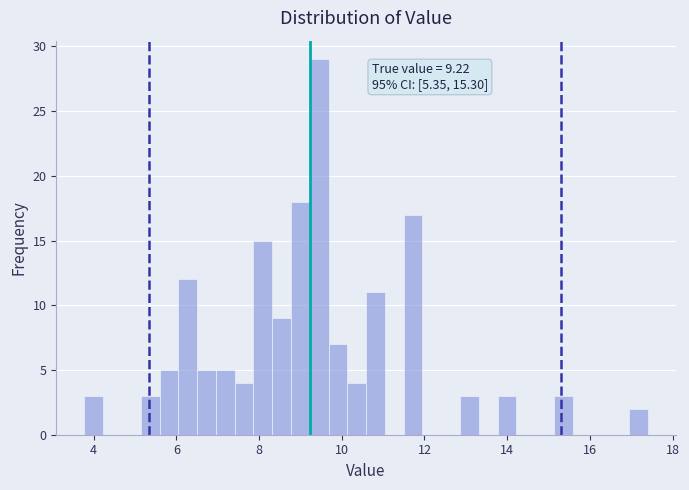

Around what value on the x-axis is the tallest bar? Give the approximate position of its centre, as read against the axis.

9.4